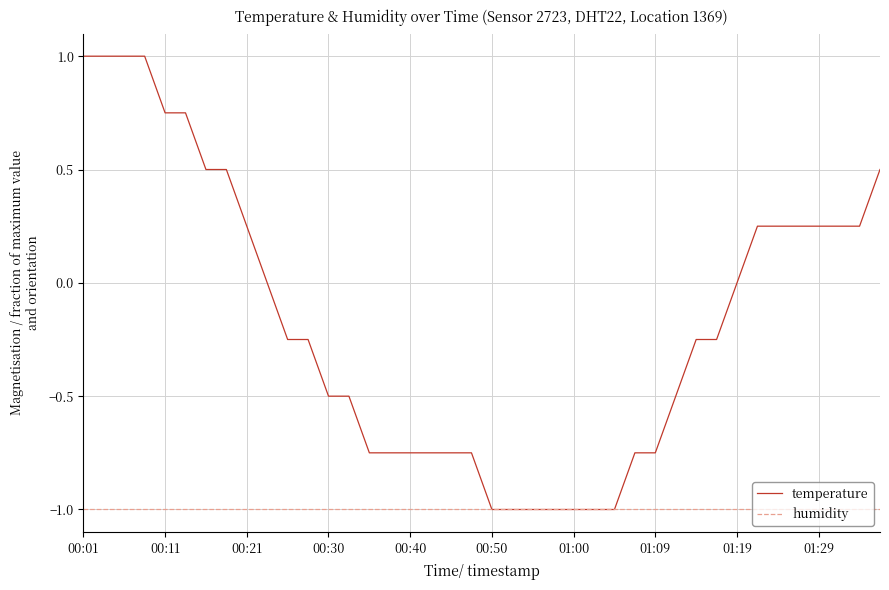

What is the lowest value of the temperature series?

-1.0